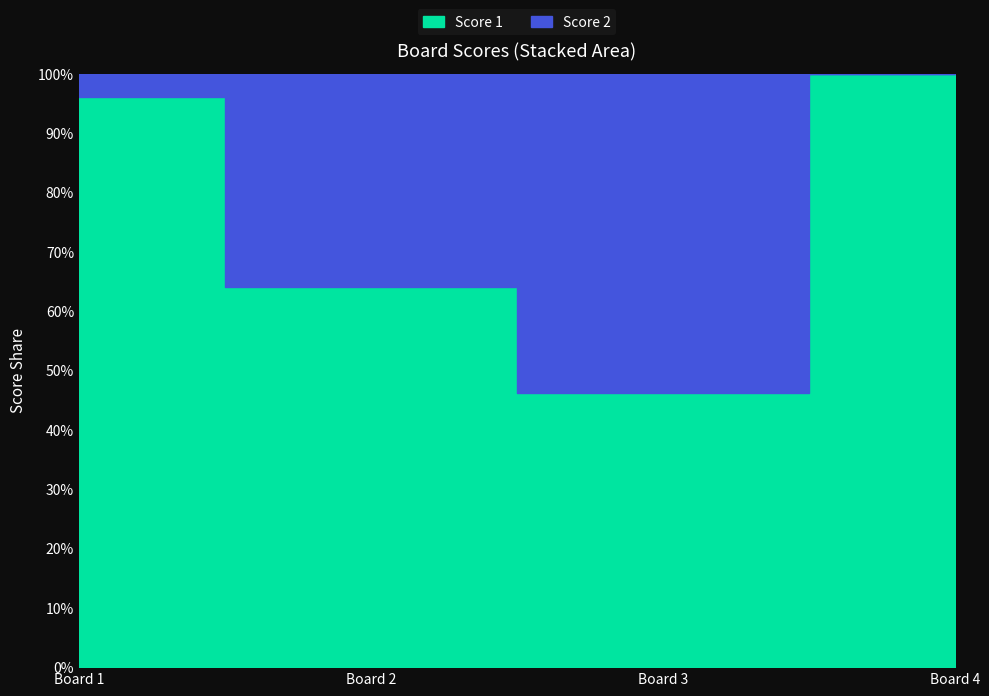

Which series has the largest total across all categories?

Score 1